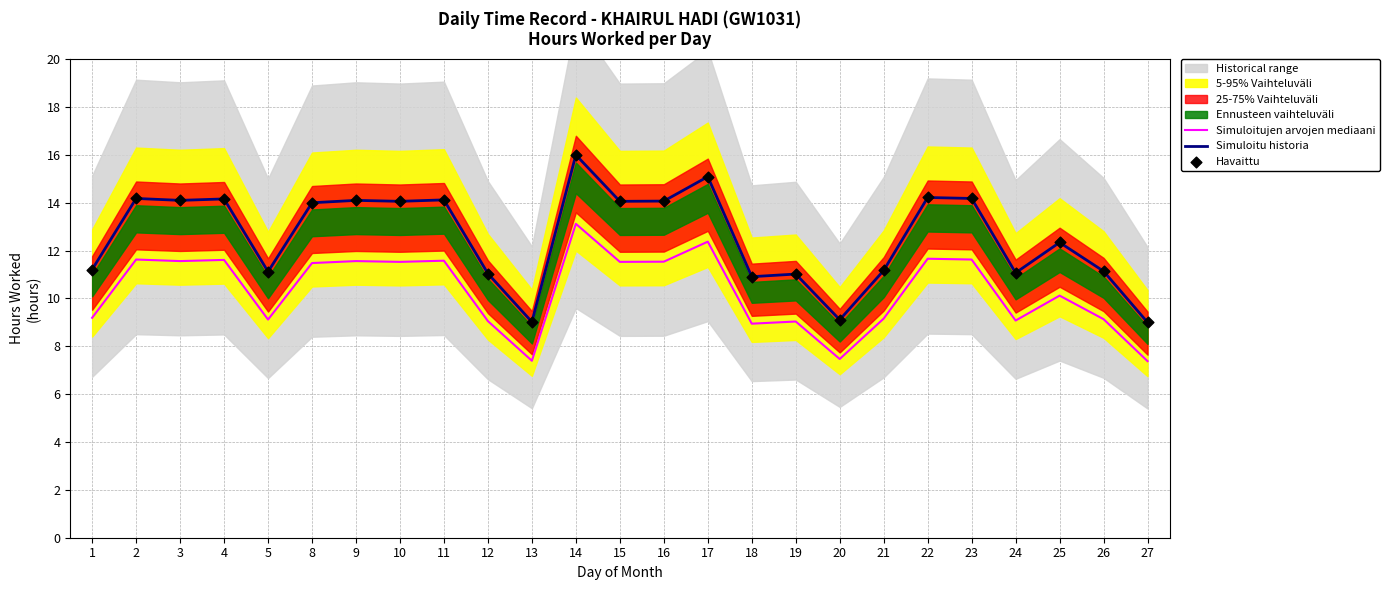

True or false: Simuloitu historia has a value of 14.0 at 8.

True